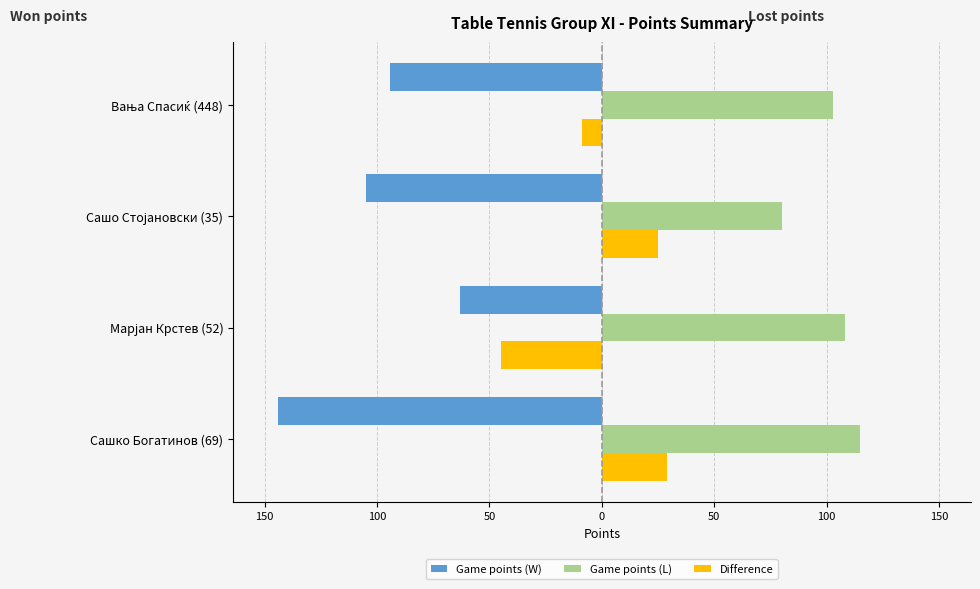

What are all the series names shown in the legend?

Game points (W), Game points (L), Difference